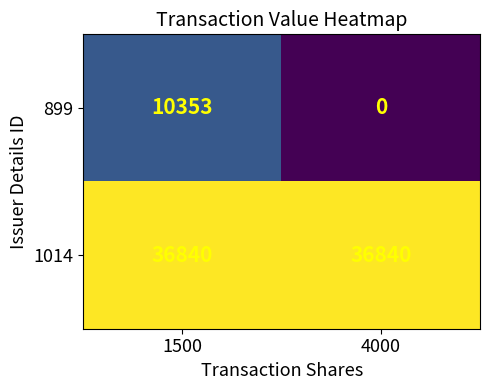

Which series has the largest range (max minus min)?

899